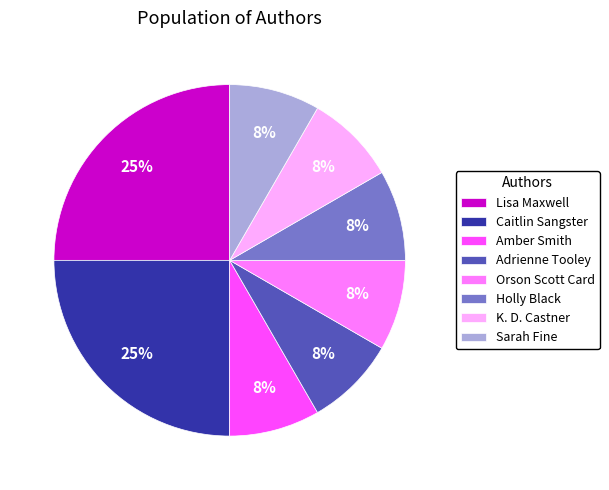

What percentage is the Holly Black slice, to the nearest percent?

8%